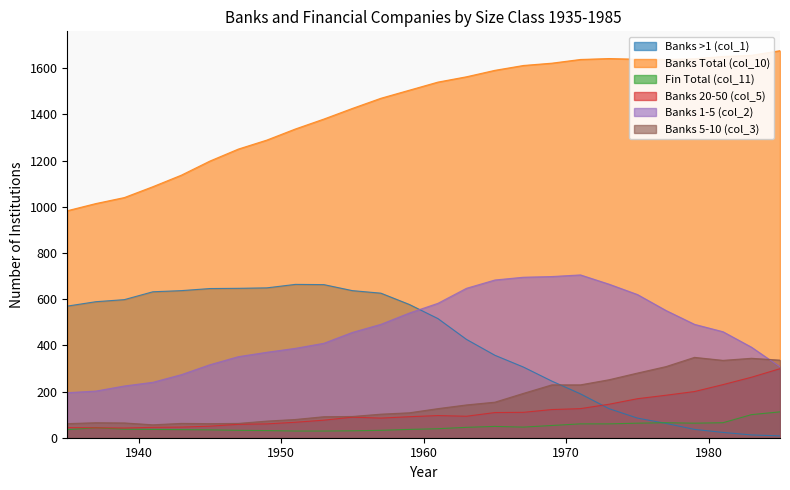

True or false: Banks >1 (col_1) has more than 2 points higher than both neighbors.

False